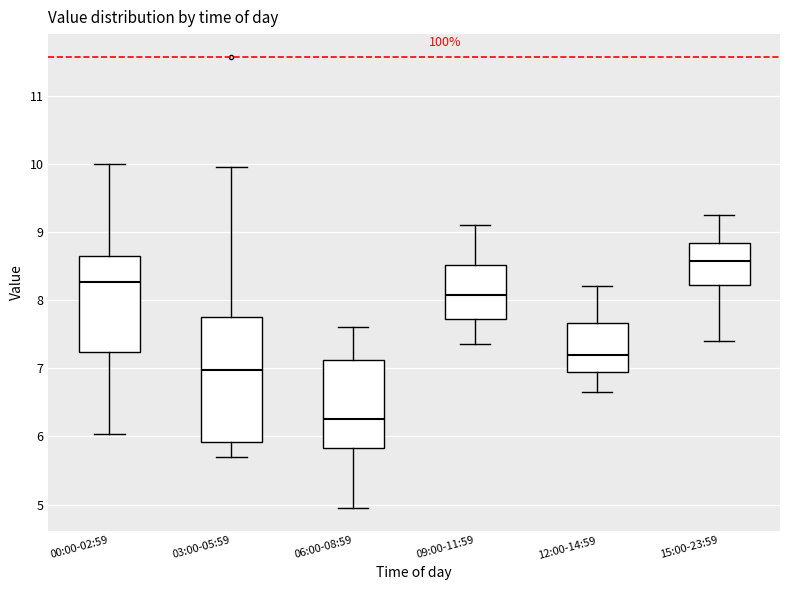

Comparing the boxes themselves (not the whiskers), which one is the tallest?

03:00-05:59